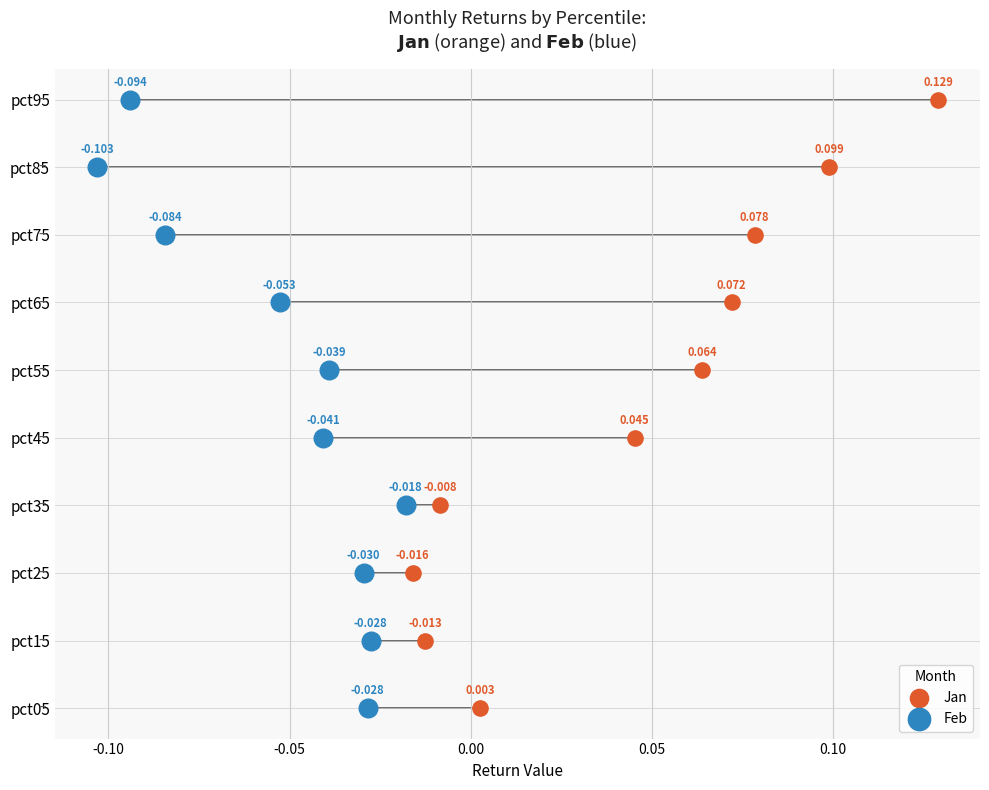

What are all the series names shown in the legend?

Jan, Feb